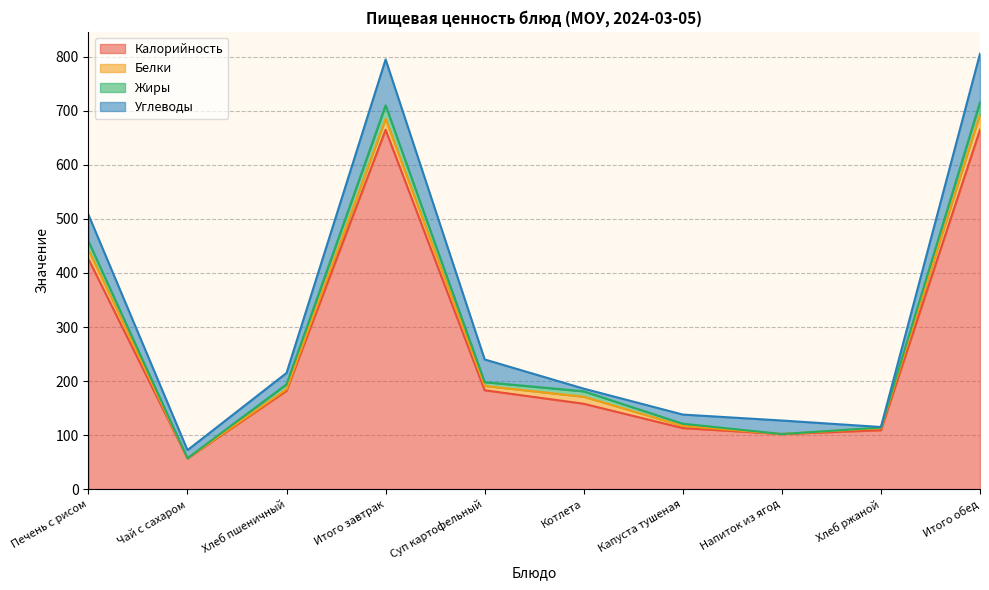

In Калорийность, how many points are higher than both neighbors (excluding endpoints)?

1